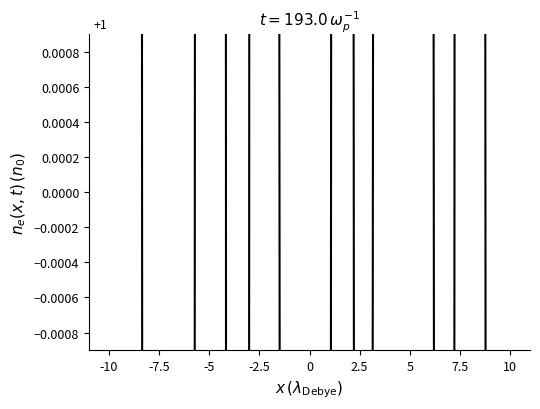

Between -2.5 and 2.5, which is larger?

2.5